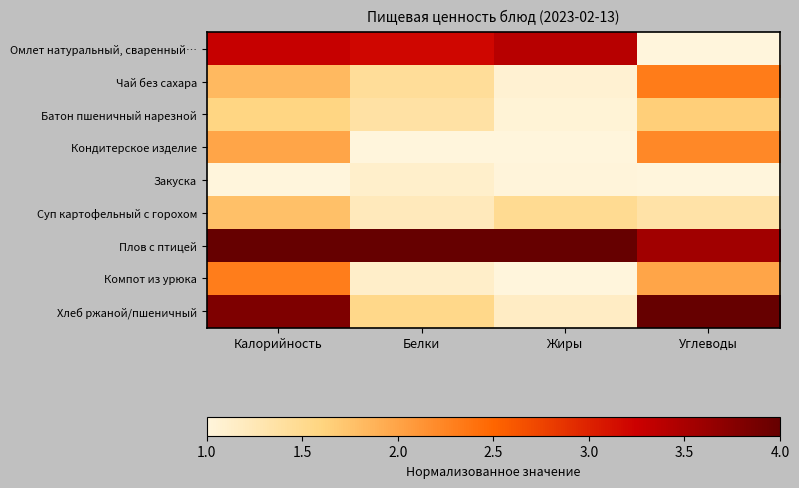

Which series changed the most between Жиры and Углеводы?

Хлеб ржаной/пшеничный